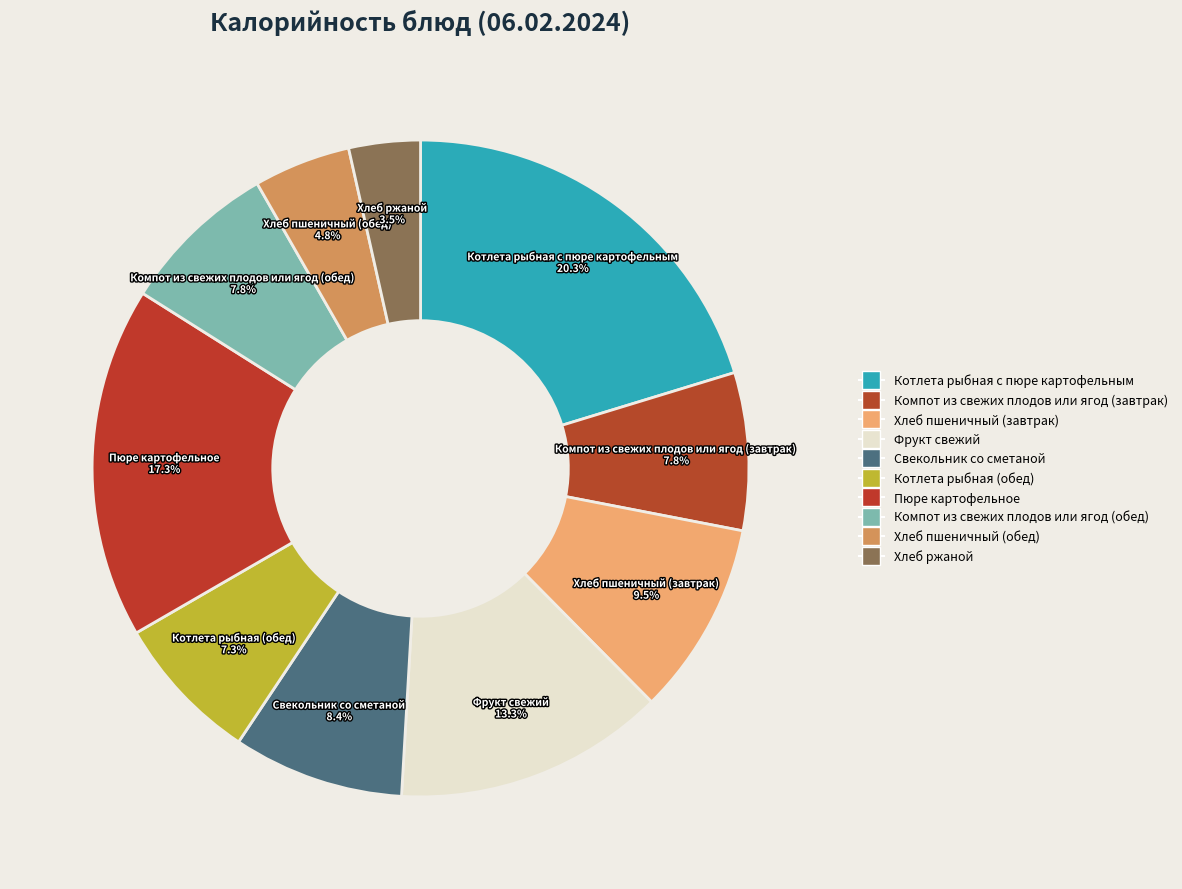

Which category has the biggest portion of the pie?

Котлета рыбная с пюре картофельным